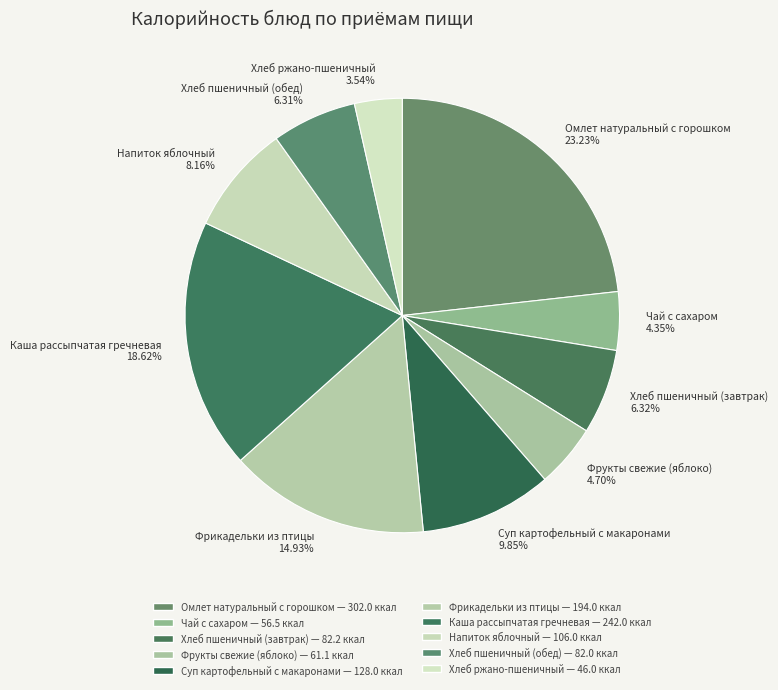

True or false: Хлеб пшеничный (обед) accounts for 17% of the total.

False